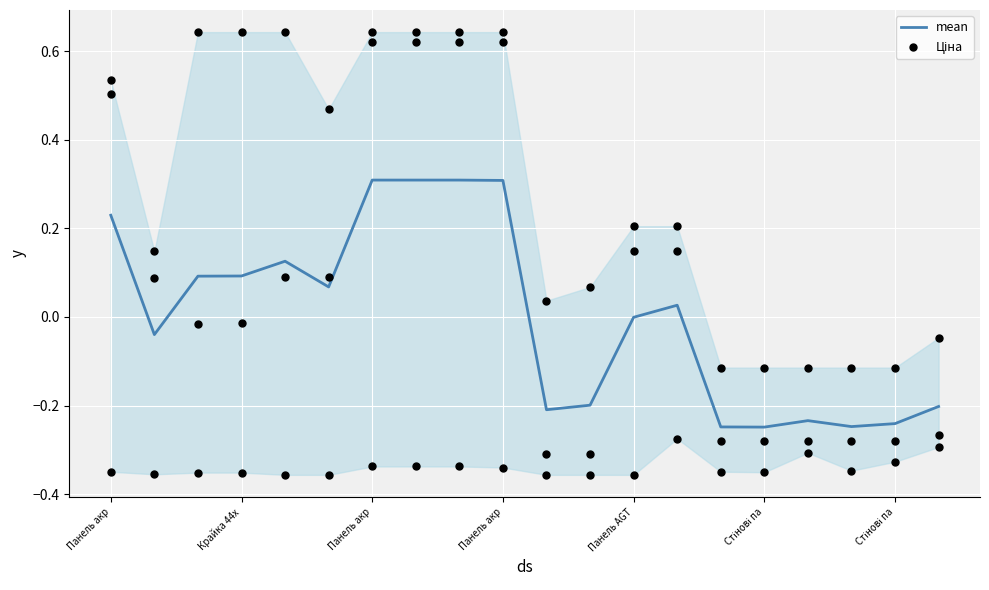

Which series reaches the minimum Y coordinate?

Ціна